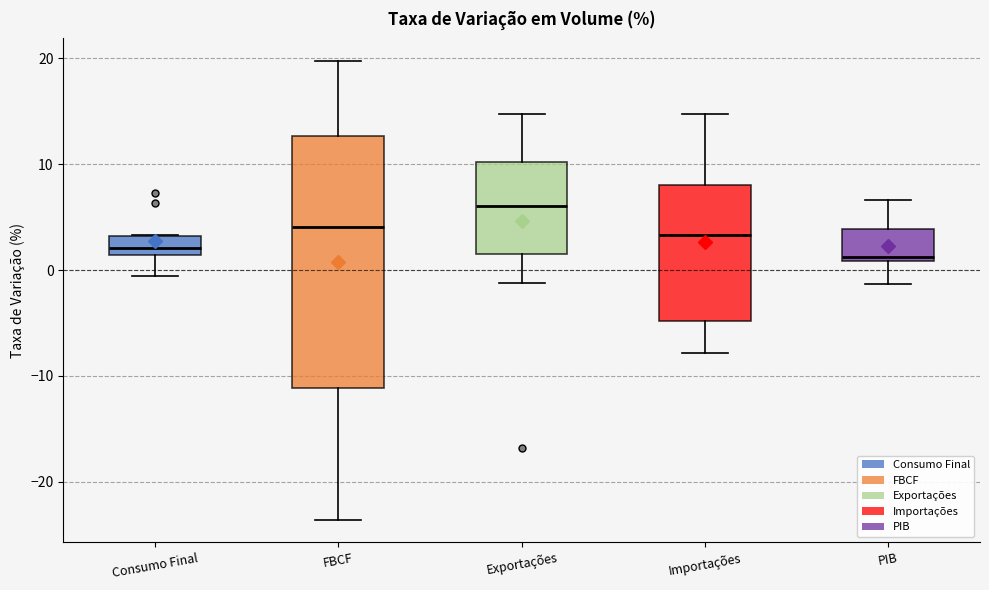

Reading left to right, read every box against the y-axis: the position of its median line, the range the box covers, and the ends of its whiskers. The values are not printed on the chart, so give them approximately, as read against the axis.

Consumo Final: median 2, box 1 to 3, whiskers -1 to 3
FBCF: median 4, box -11 to 13, whiskers -24 to 20
Exportações: median 6, box 2 to 10, whiskers -1 to 15
Importações: median 3, box -5 to 8, whiskers -8 to 15
PIB: median 1 (just above the box's lower edge), box 1 to 4, whiskers -1 to 7